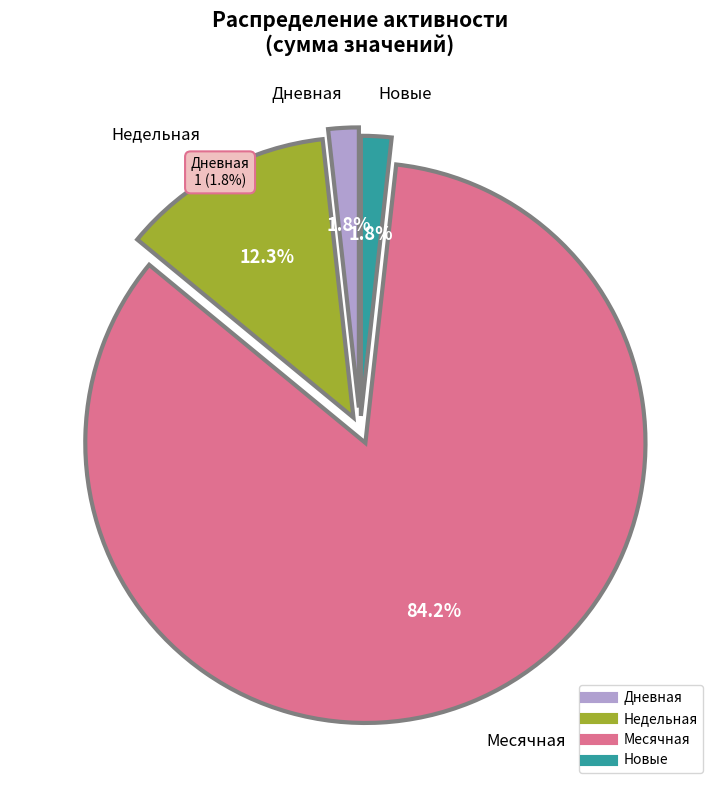

Count the number of slices in the pie.

4